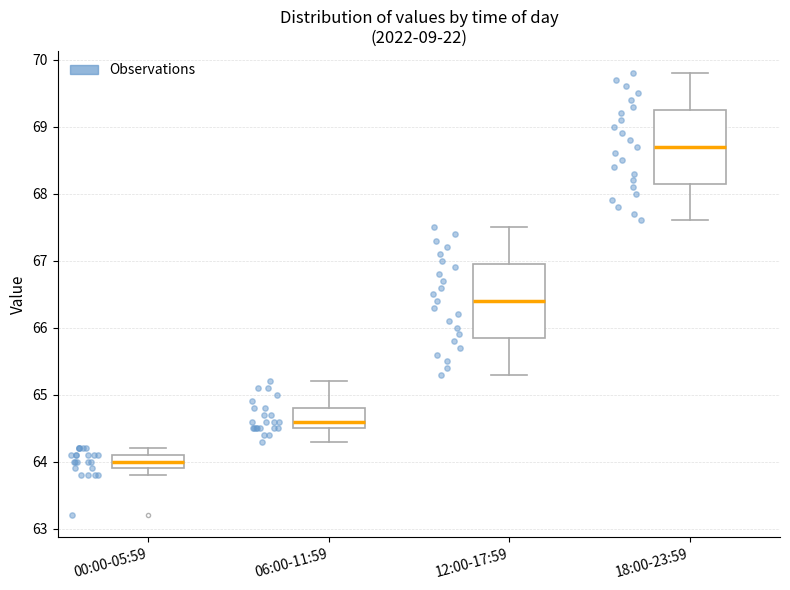

Reading left to right, read every box against the y-axis: the position of its median line, the range the box covers, and the ends of its whiskers. The values are not printed on the chart, so give them approximately, as read against the axis.

00:00-05:59: median 64.0, box 63.9 to 64.1, whiskers 63.8 to 64.2
06:00-11:59: median 64.6, box 64.5 to 64.8, whiskers 64.3 to 65.2
12:00-17:59: median 66.4, box 65.9 to 67.0, whiskers 65.3 to 67.5
18:00-23:59: median 68.7, box 68.2 to 69.3, whiskers 67.6 to 69.8